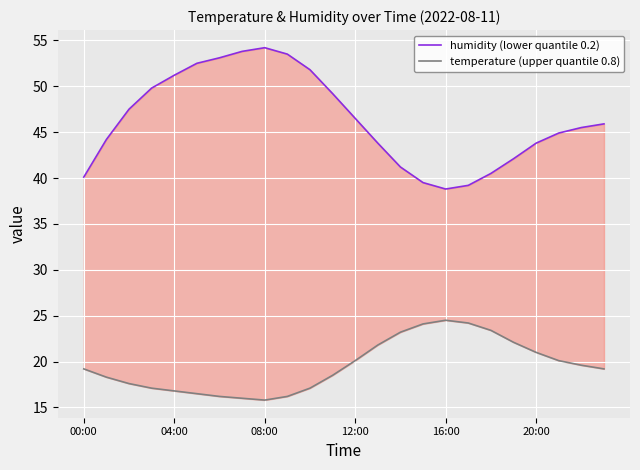

What is the difference between the maximum and minimum values in the humidity (lower quantile 0.2) series?

15.4